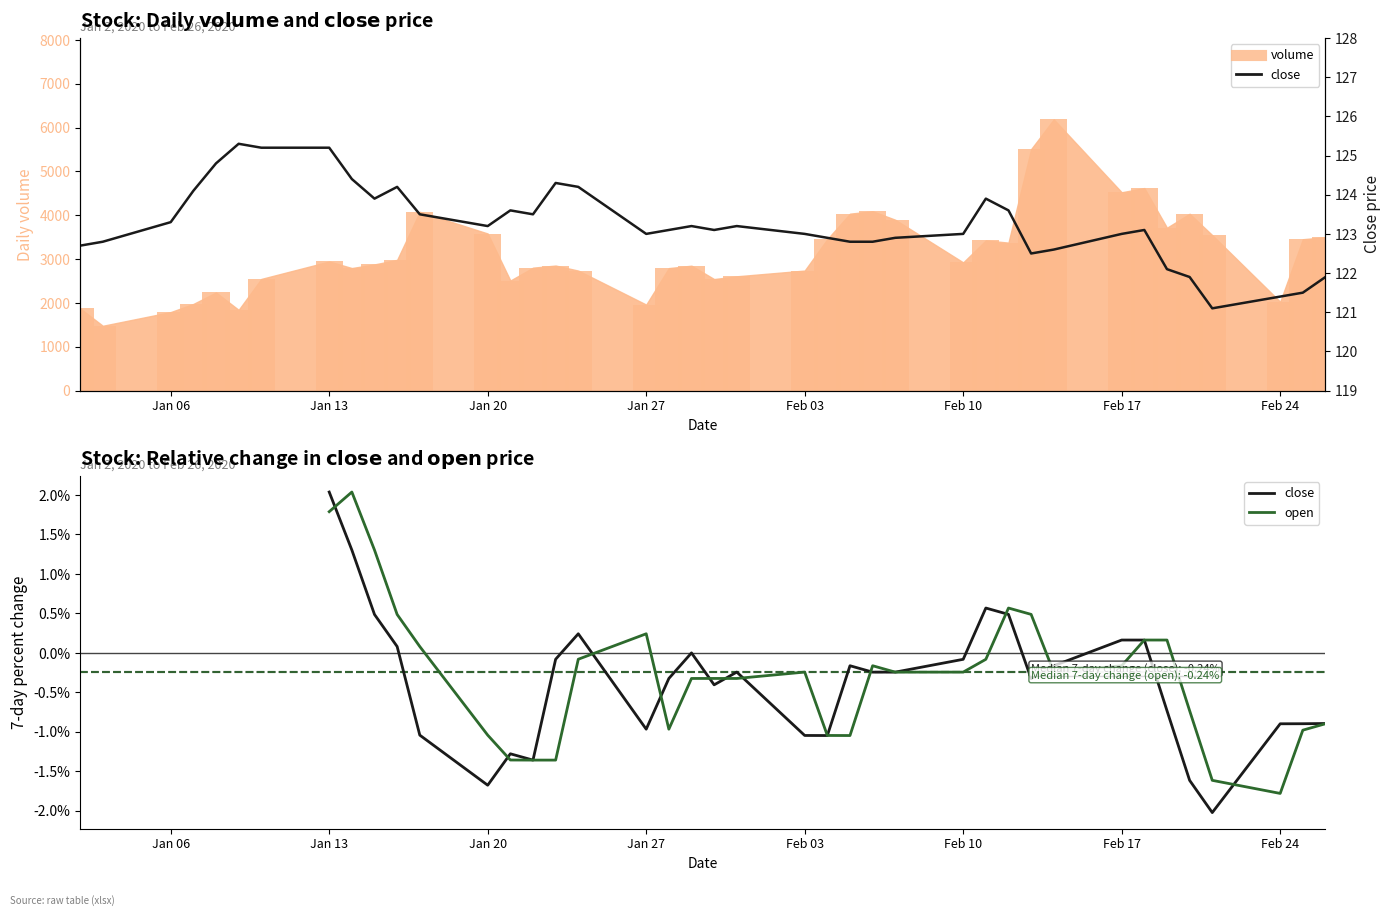

At how many categories does at least one series exceed 25?

40